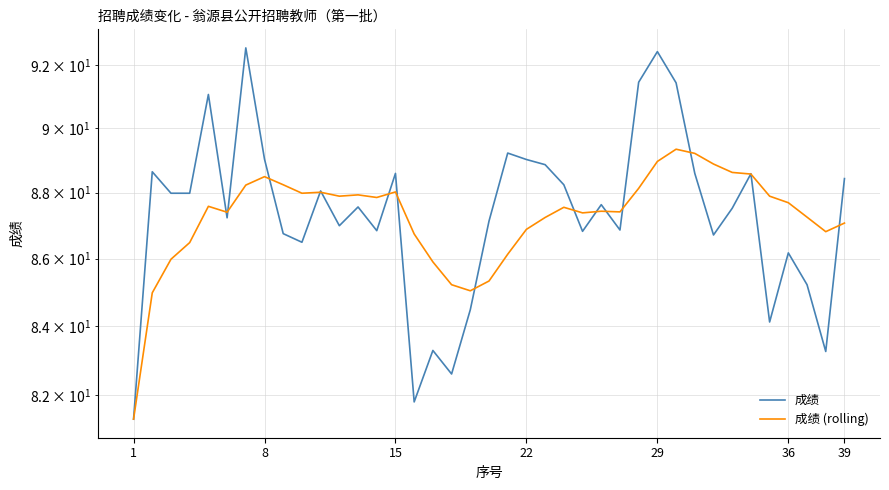

How many data points in 成绩 (rolling) are less than 87?

12